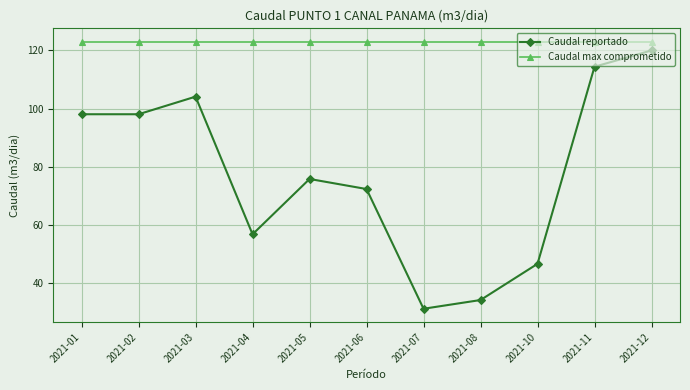

True or false: Caudal reportado and Caudal max comprometido intersect in this chart.

False